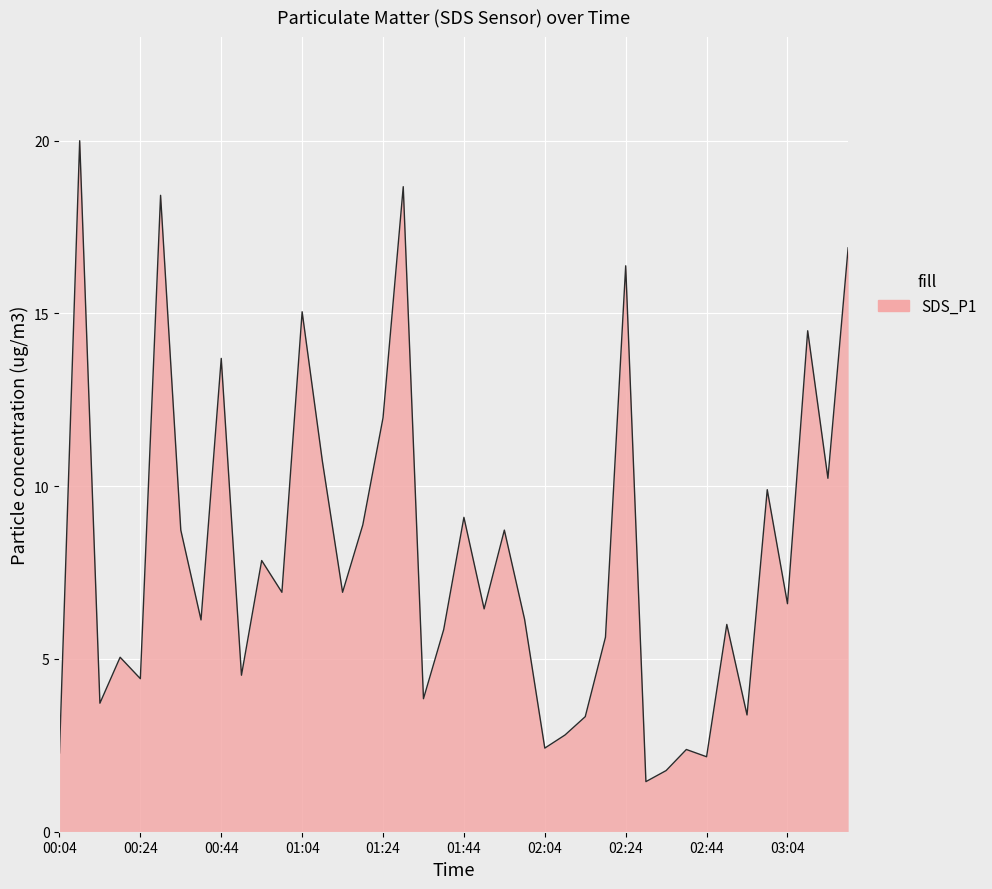

What is the greatest value displayed?

20.0